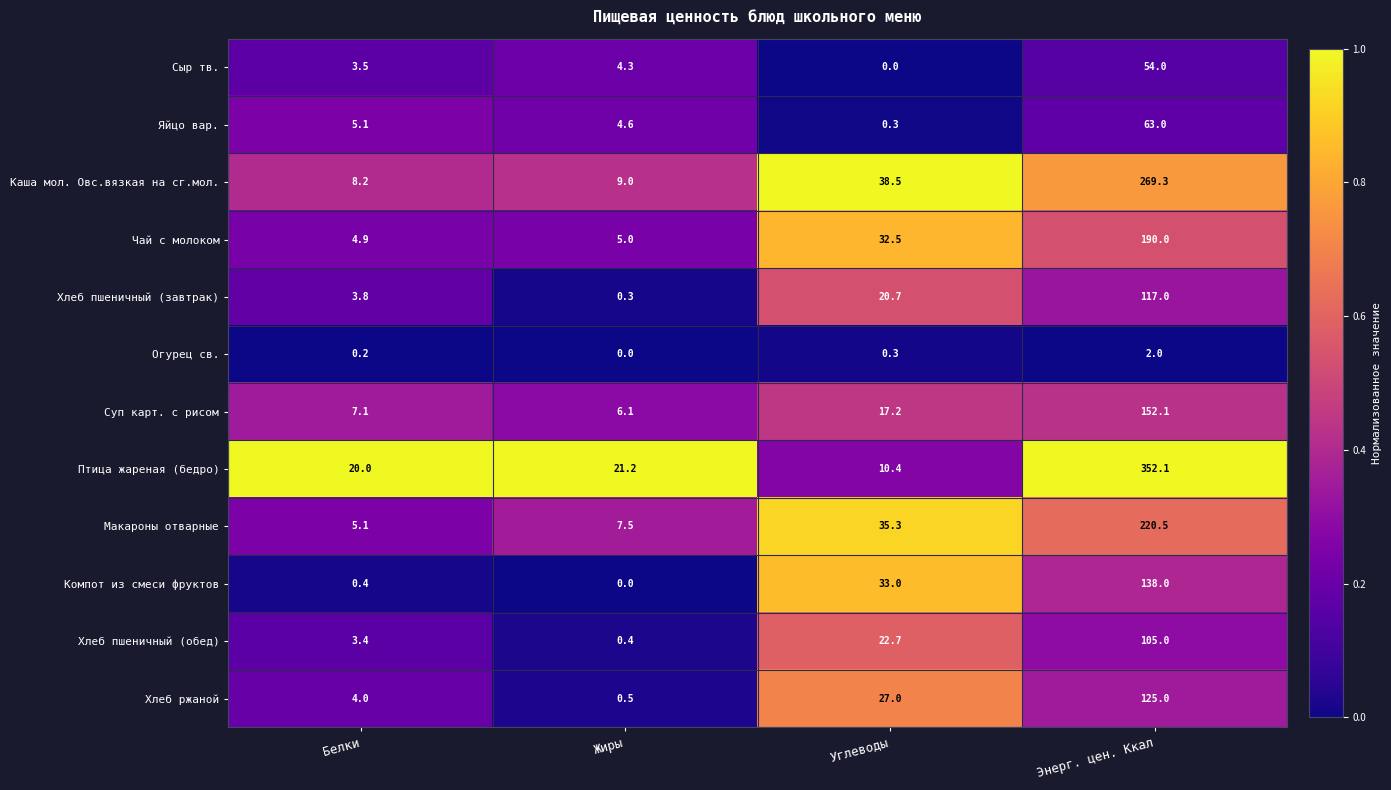

At how many categories does at least one series exceed 0?

4